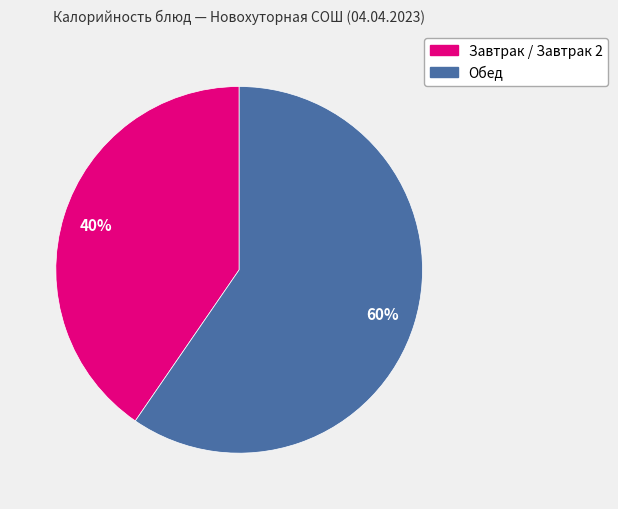

To the nearest percent, what is the average slice percentage?

50%